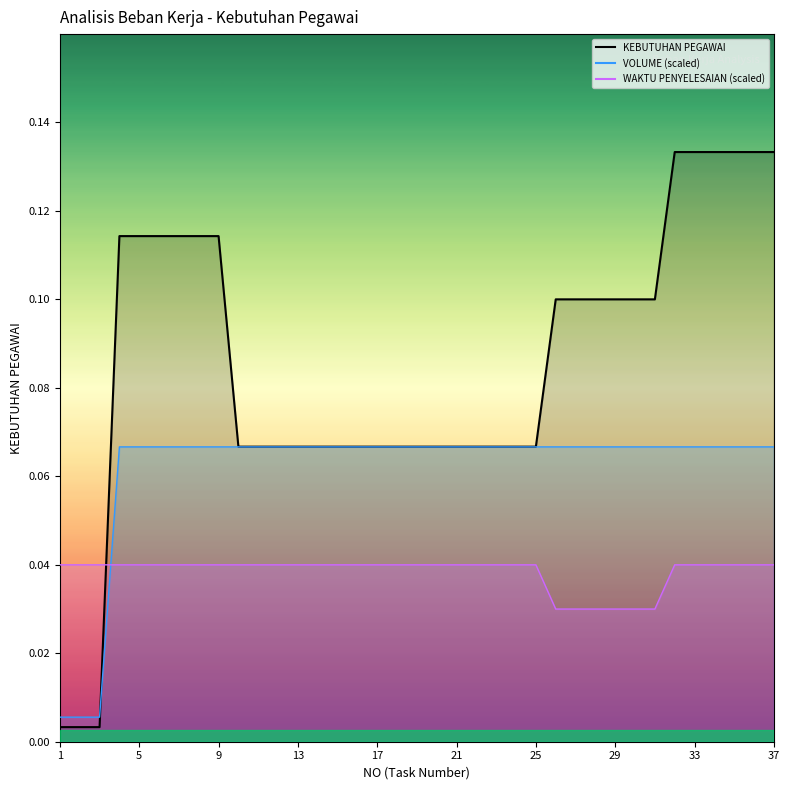

Where is the data nearest to the value 0?

1